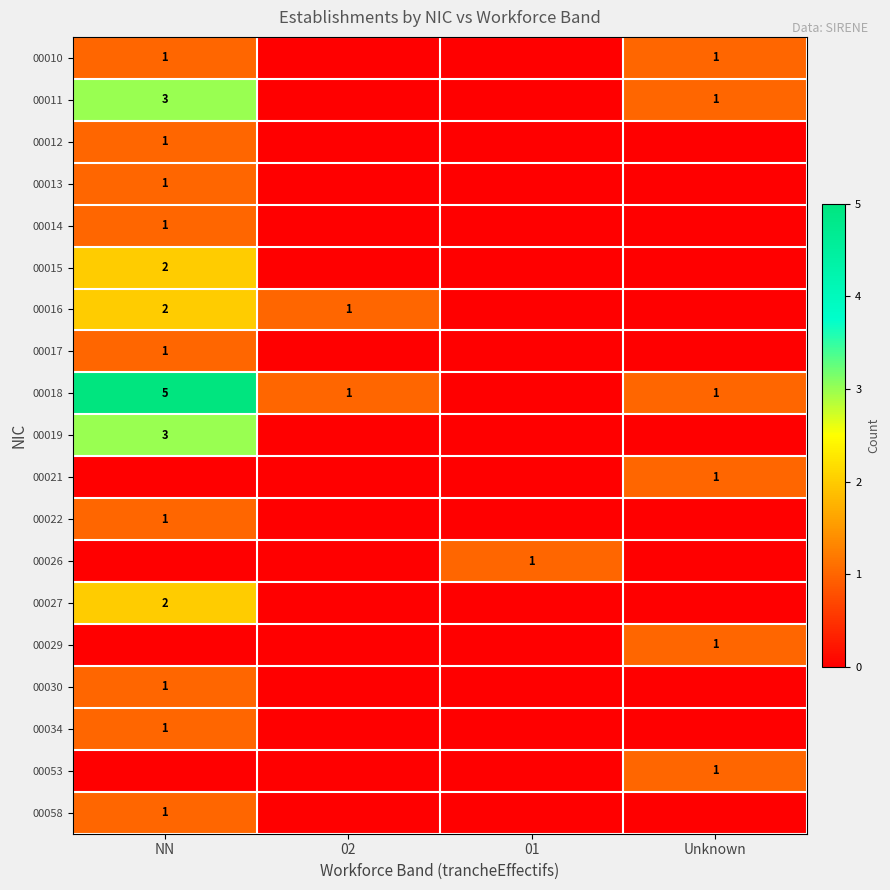

The 00013 series shows 0 at NN. True or false?

False